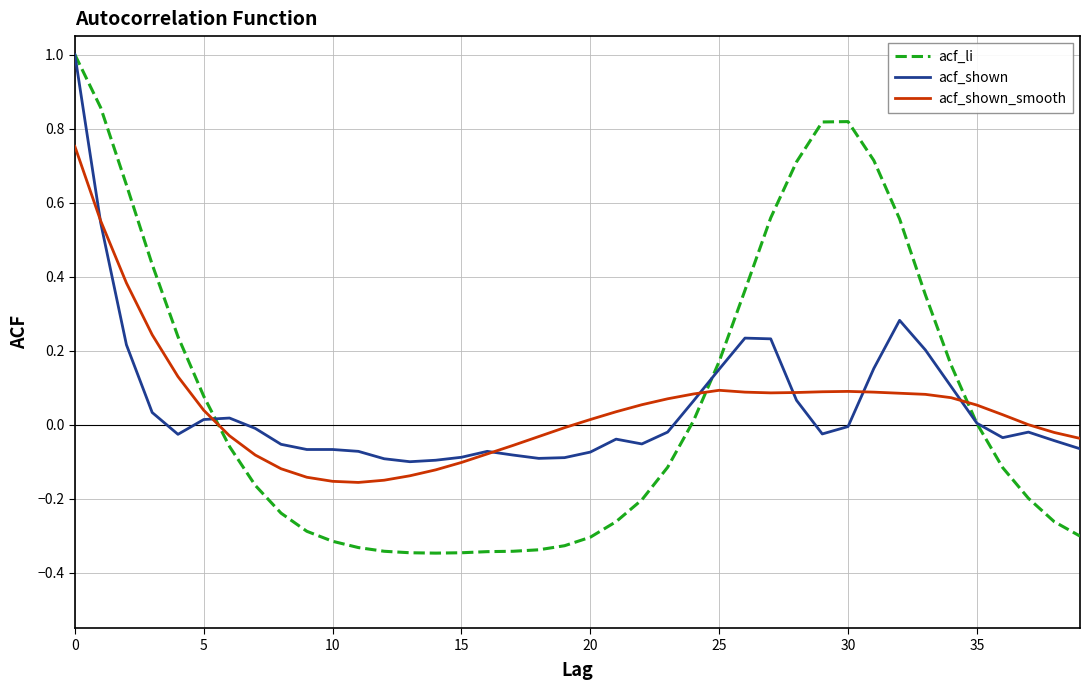

Which series has the largest range (max minus min)?

acf_li